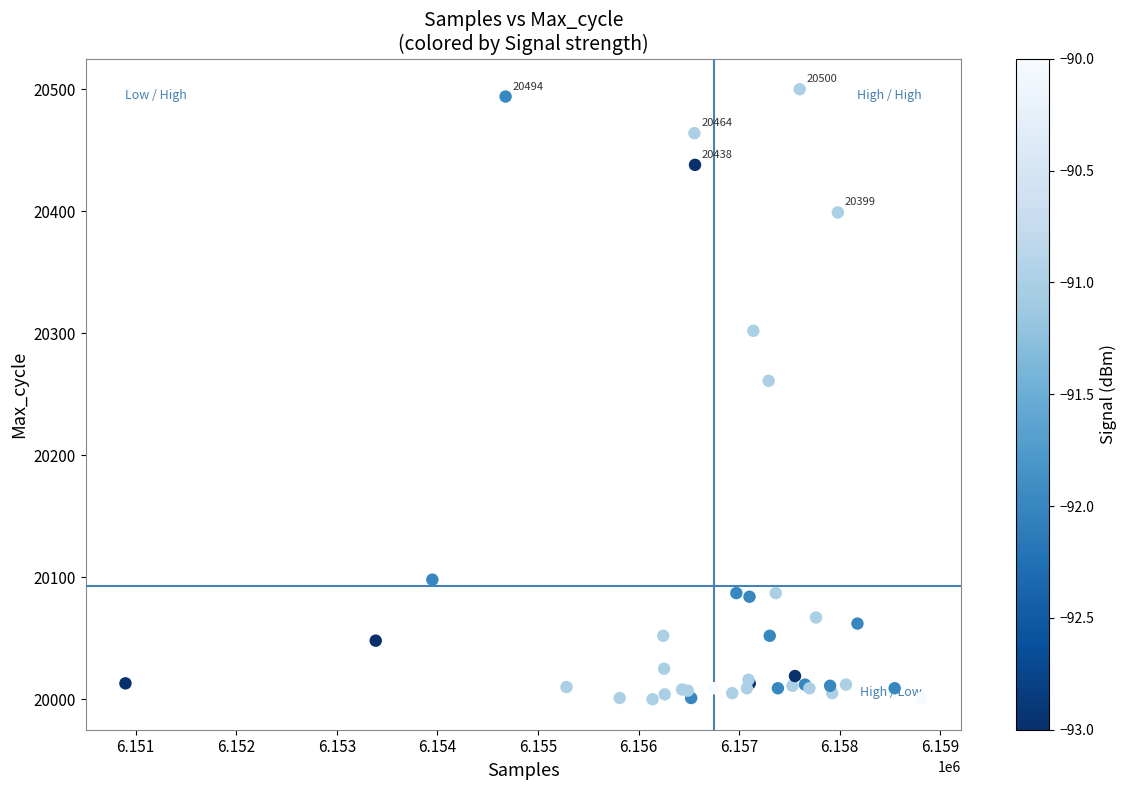

What Y value in the scatter plot is closest to 20250?

20261